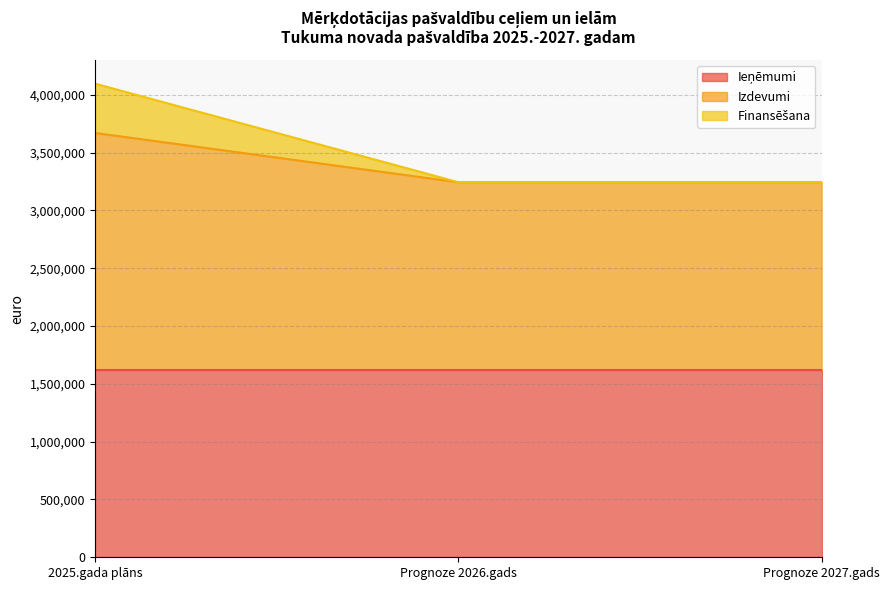

At which category is the sum across all series the highest?

2025.gada plāns